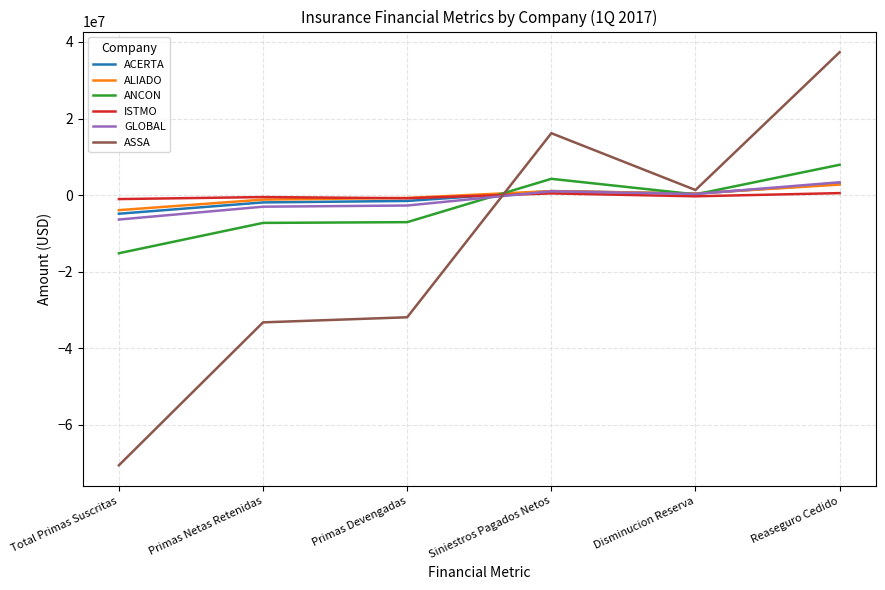

Which series changed the most between Primas Netas Retenidas and Siniestros Pagados Netos?

ASSA